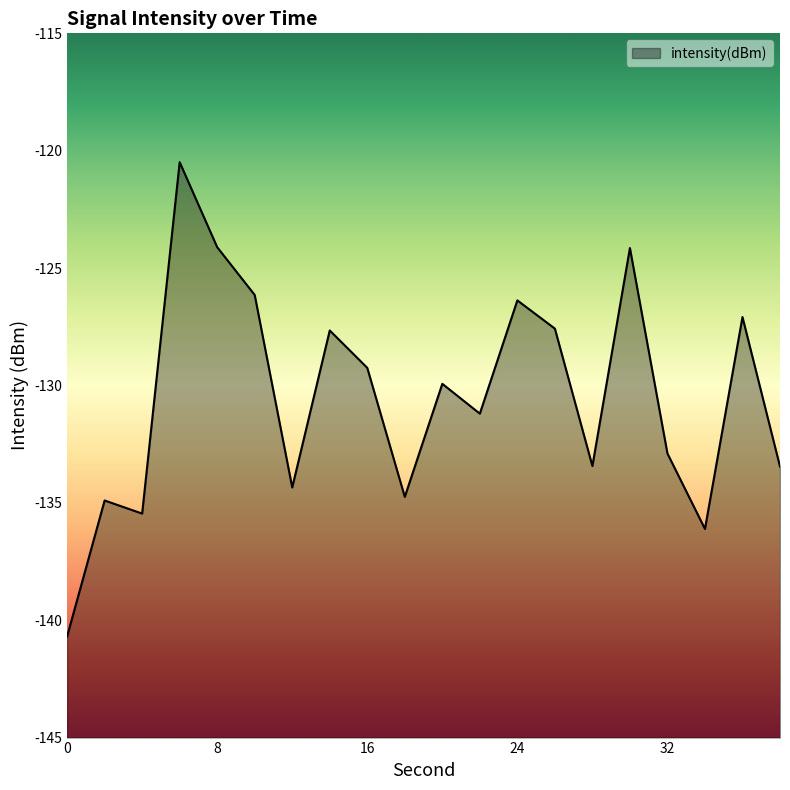

Count the number of values greater than -129.

8